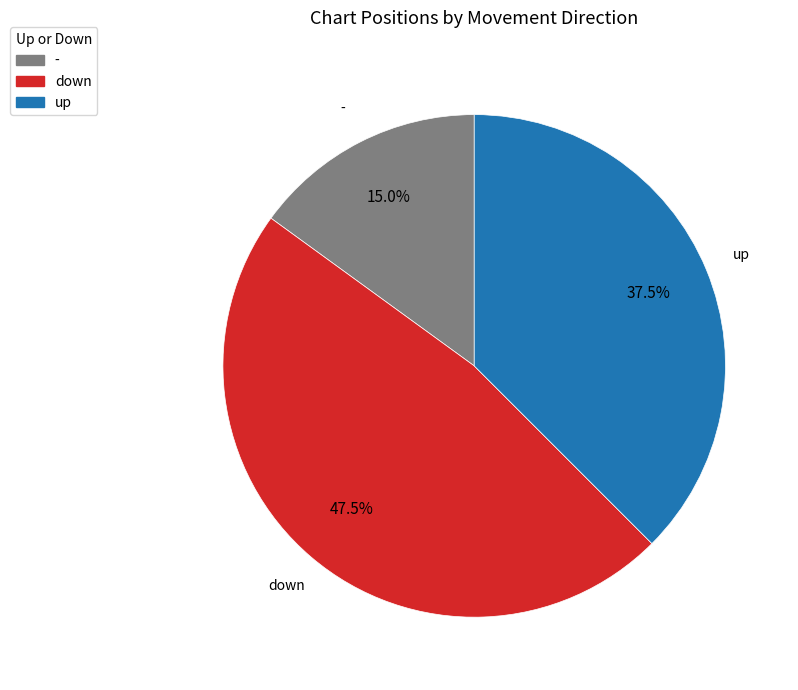

Which category has the smallest portion of the pie?

-